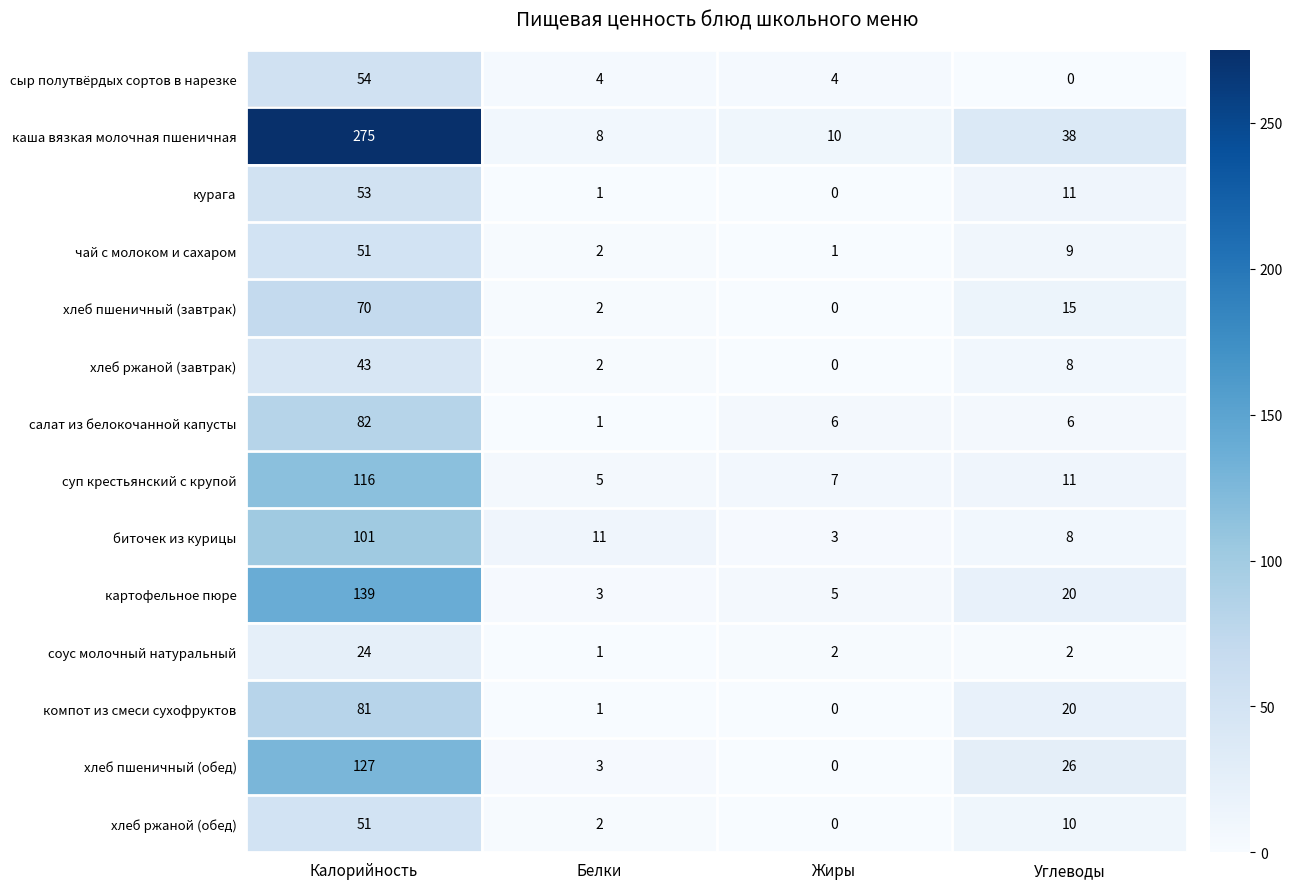

What is the average value of the суп крестьянский с крупой series?

35